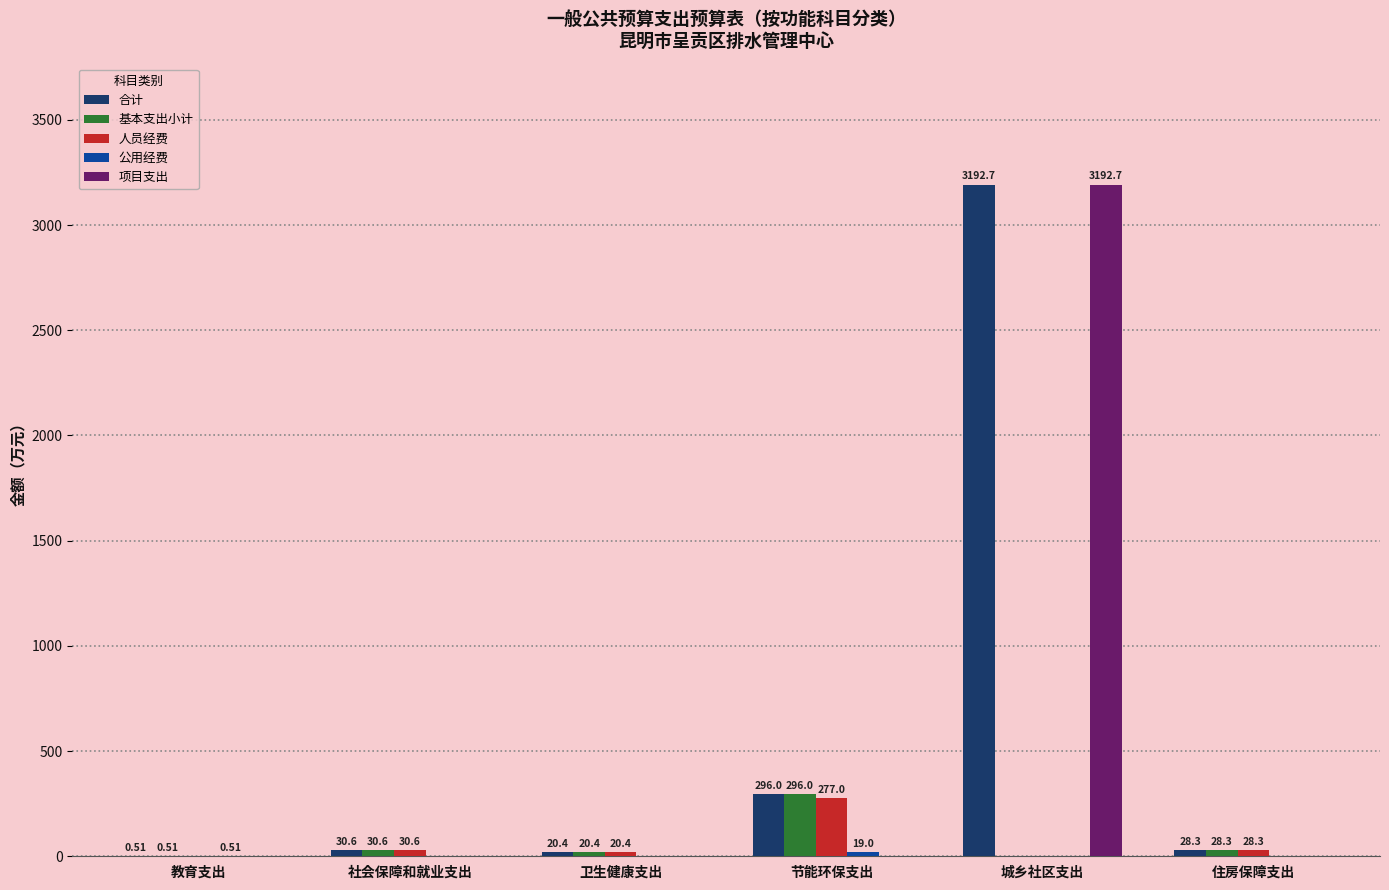

At which category is the sum across all series the highest?

城乡社区支出